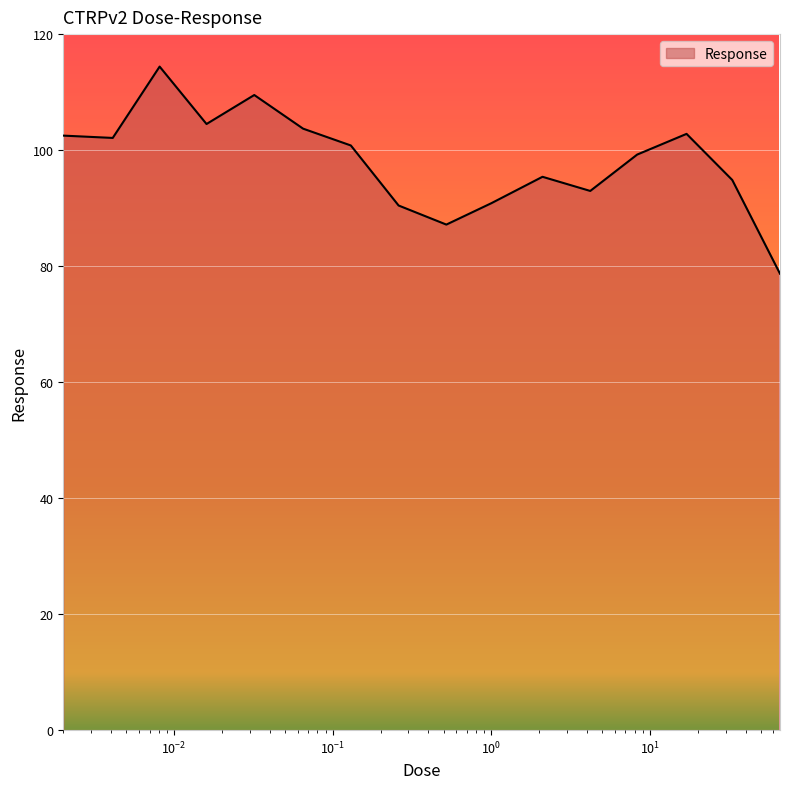

What is the difference between the maximum and minimum values?

35.7